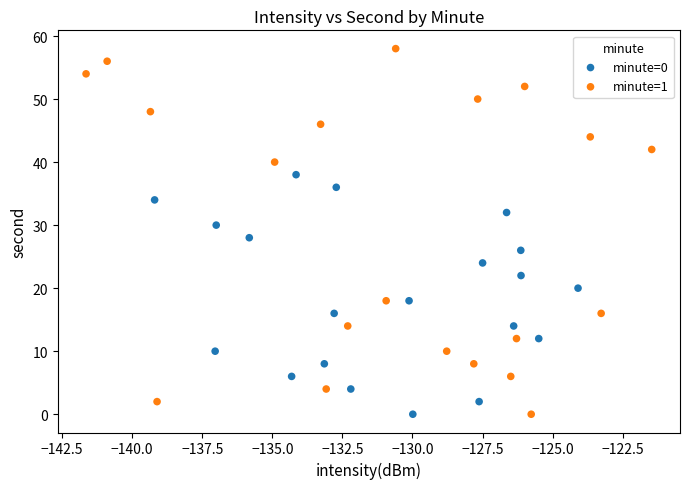

Which series has the widest spread of Y values?

minute=1